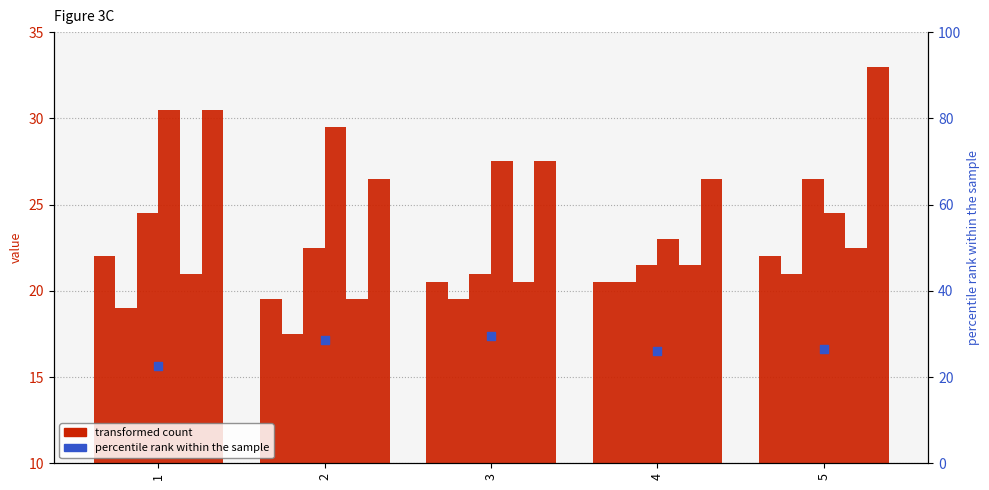

At which category is the sum across all series the highest?

5